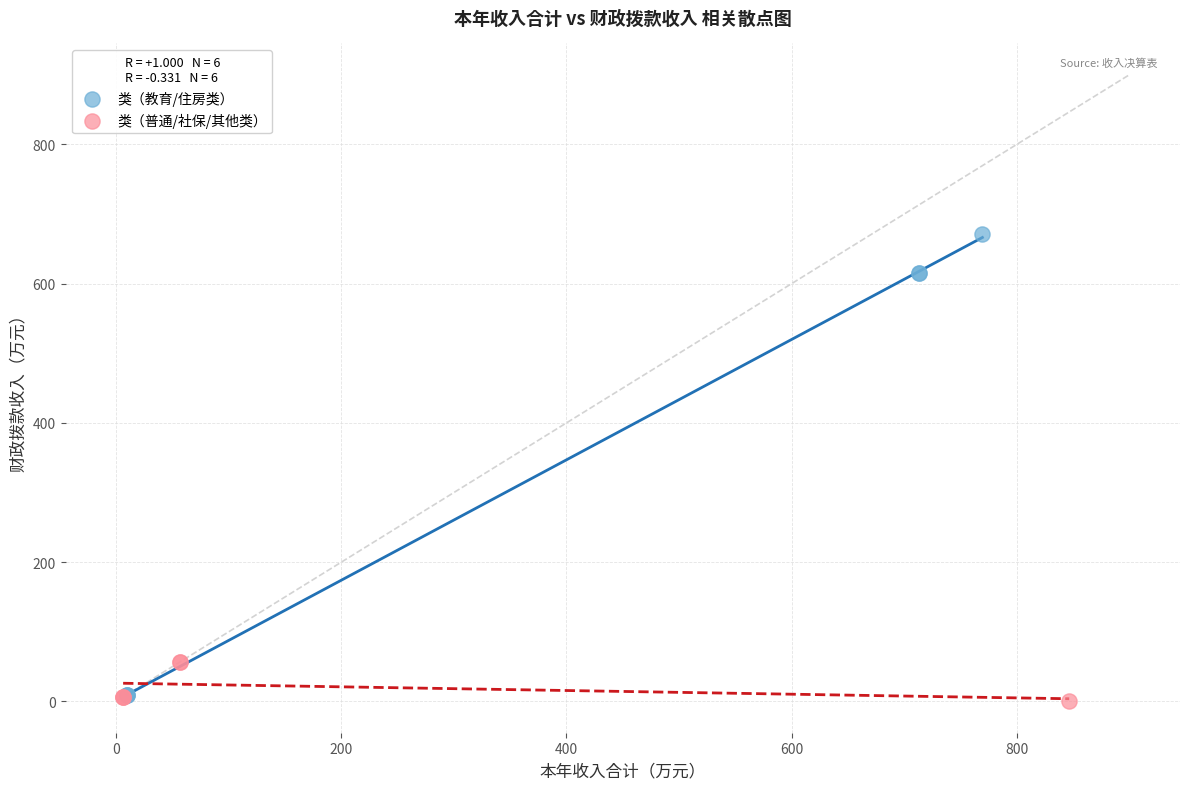

Which series reaches the minimum Y coordinate?

类（普通/社保/其他类）